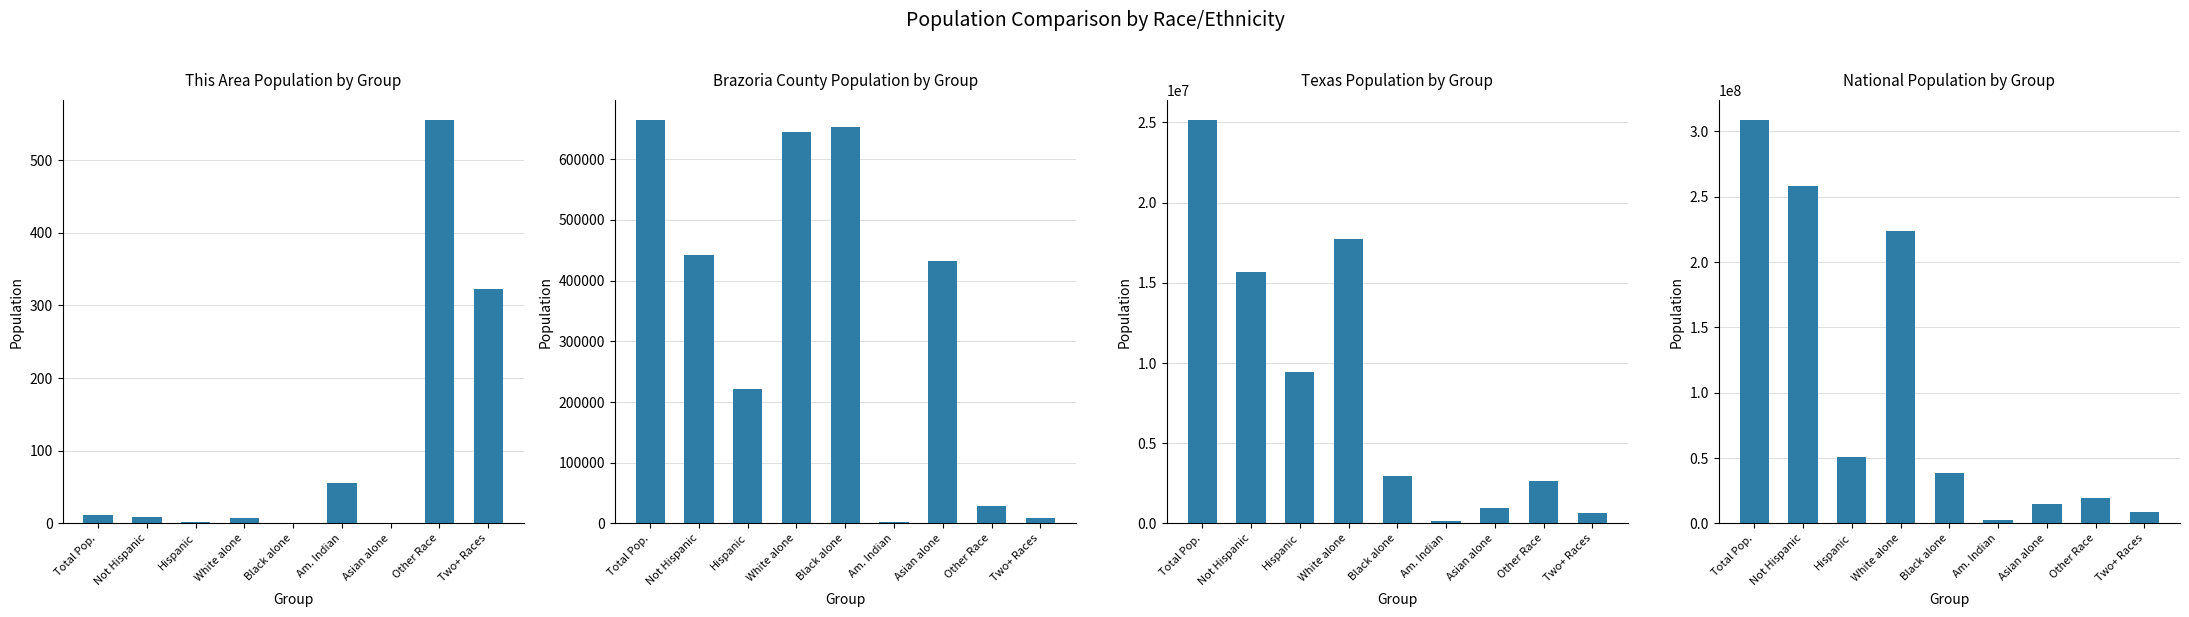

At how many categories does at least one series exceed 44552354?

4